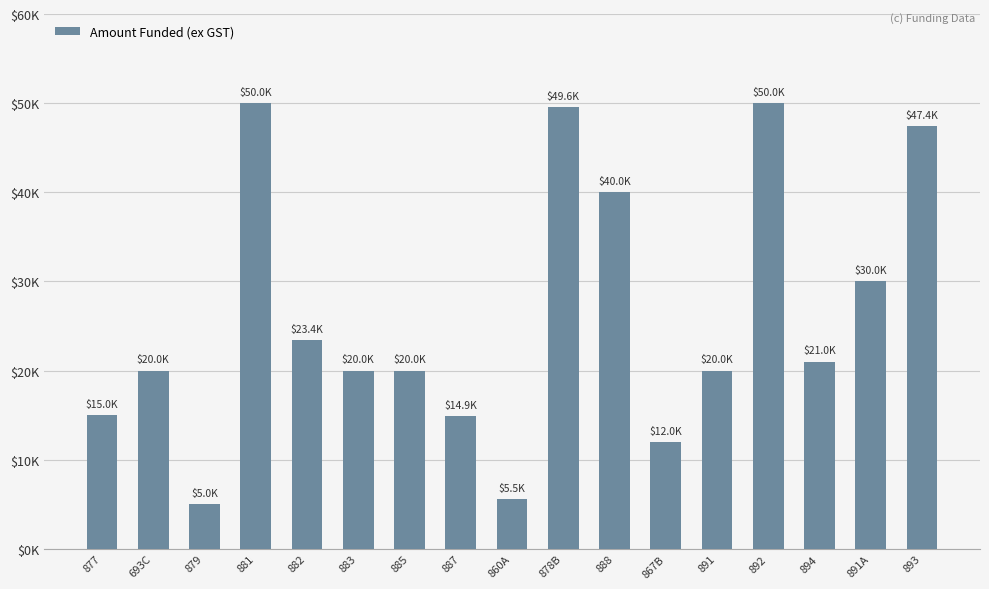

What is the greatest value displayed?

50000